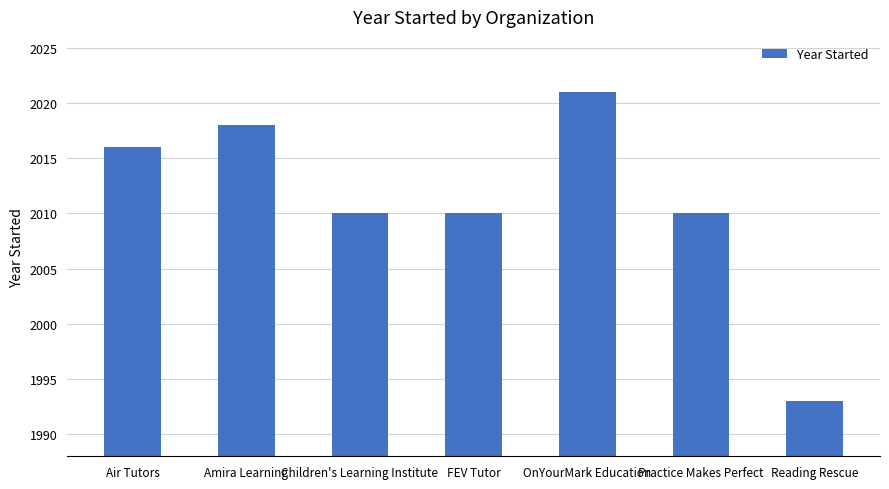

What is the label of the 5th bar from the right?

Children's Learning Institute